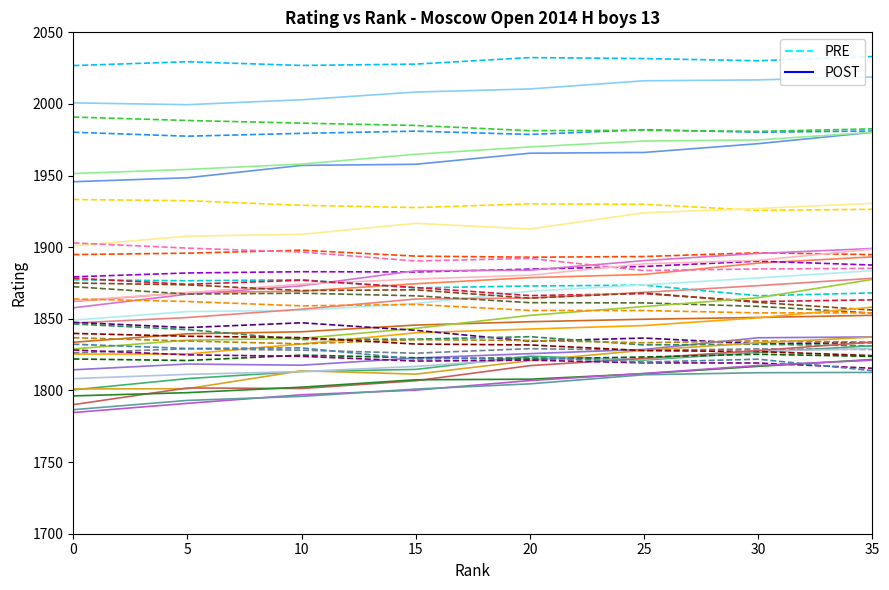

Where is POST nearest to the value 2009?

15